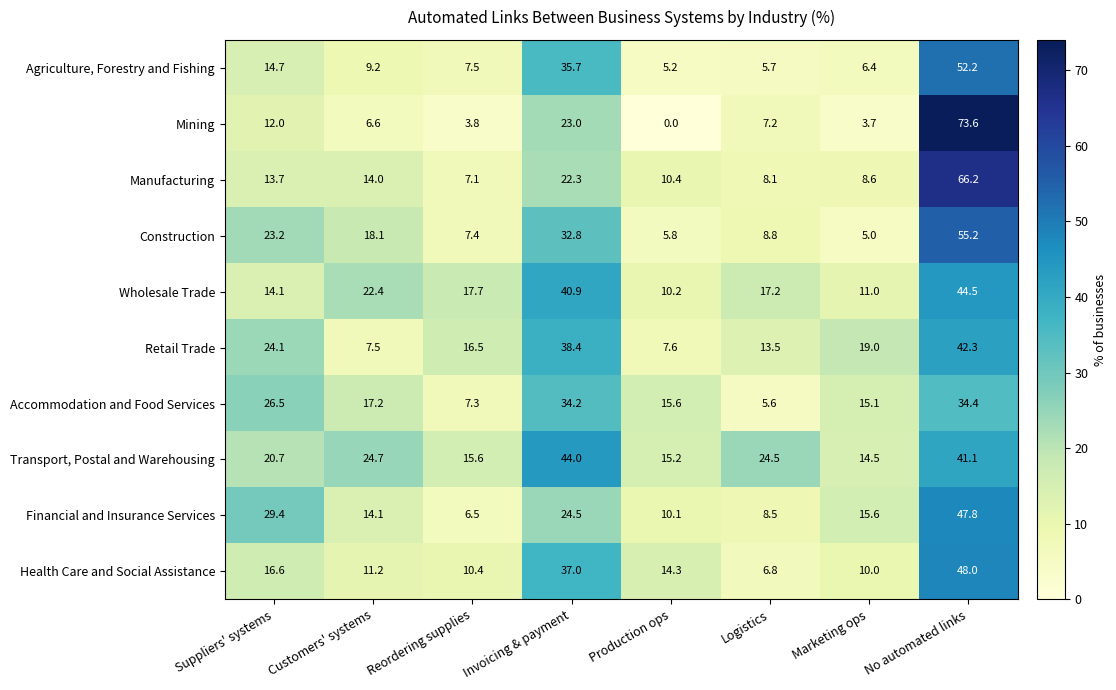

What is the maximum value shown in the chart?

73.6